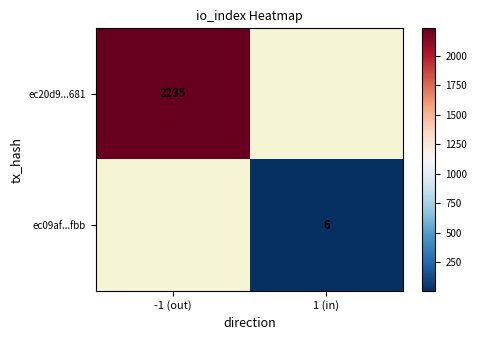

Is the value of ec20d9...681 at -1 (out) greater than the value of ec09af...fbb at 1 (in)?

Yes